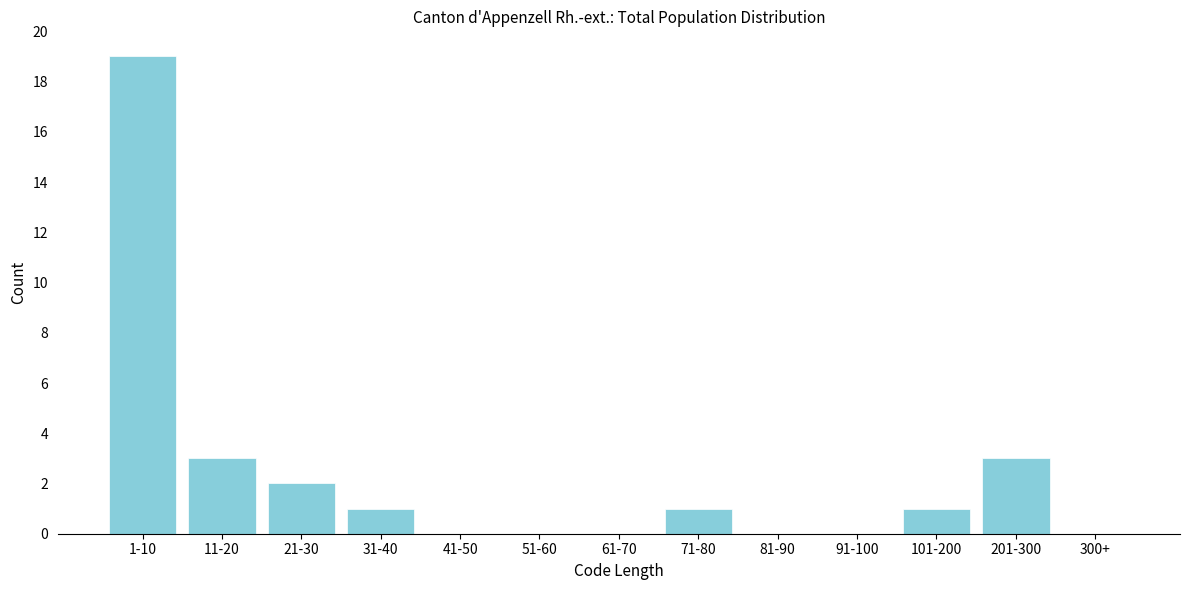

Reading left to right, what are all the values shown in this chart?

1-10=19	11-20=3	21-30=2	31-40=1	41-50=0	51-60=0	61-70=0	71-80=1	81-90=0	91-100=0	101-200=1	201-300=3	300+=0